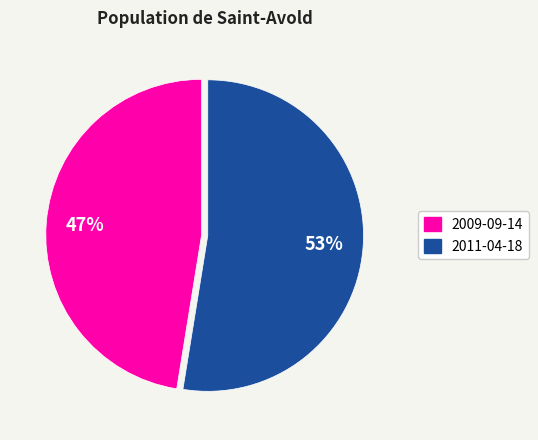

What percentage is the 2009-09-14 slice, to the nearest percent?

47%